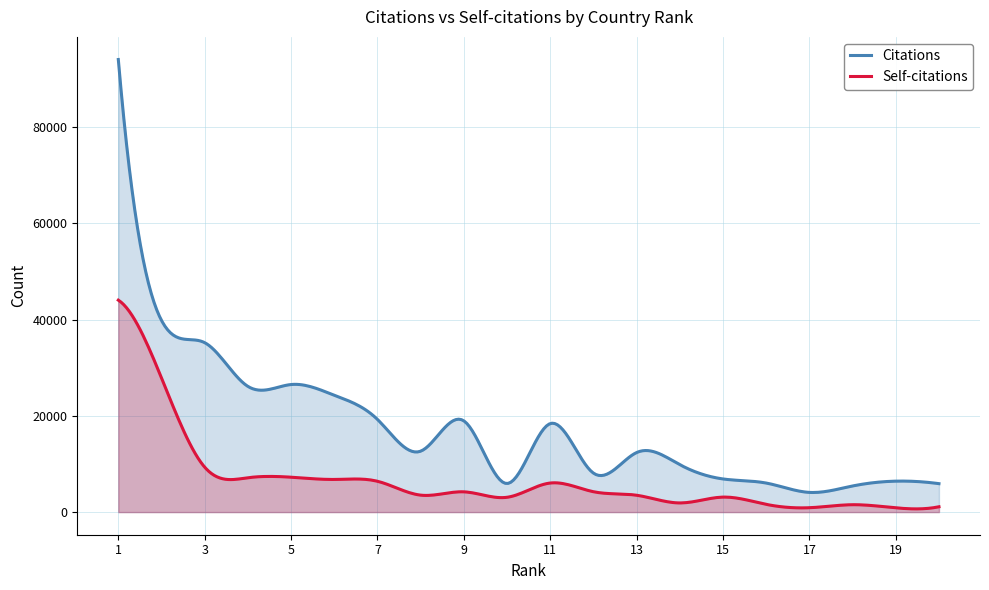

True or false: Self-citations and Citations intersect in this chart.

False